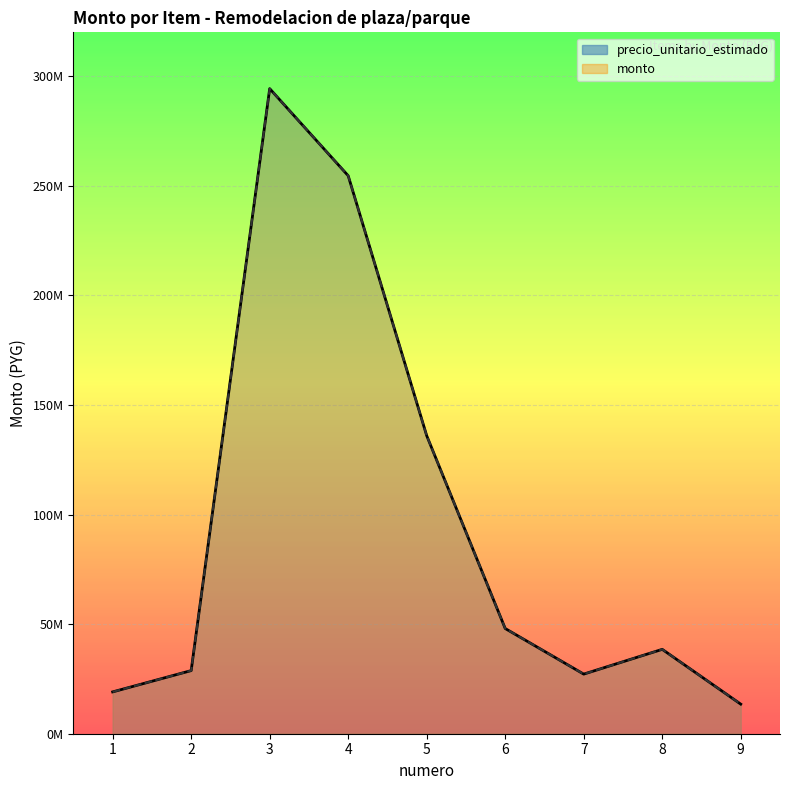

True or false: precio_unitario_estimado and monto cross at least once.

False